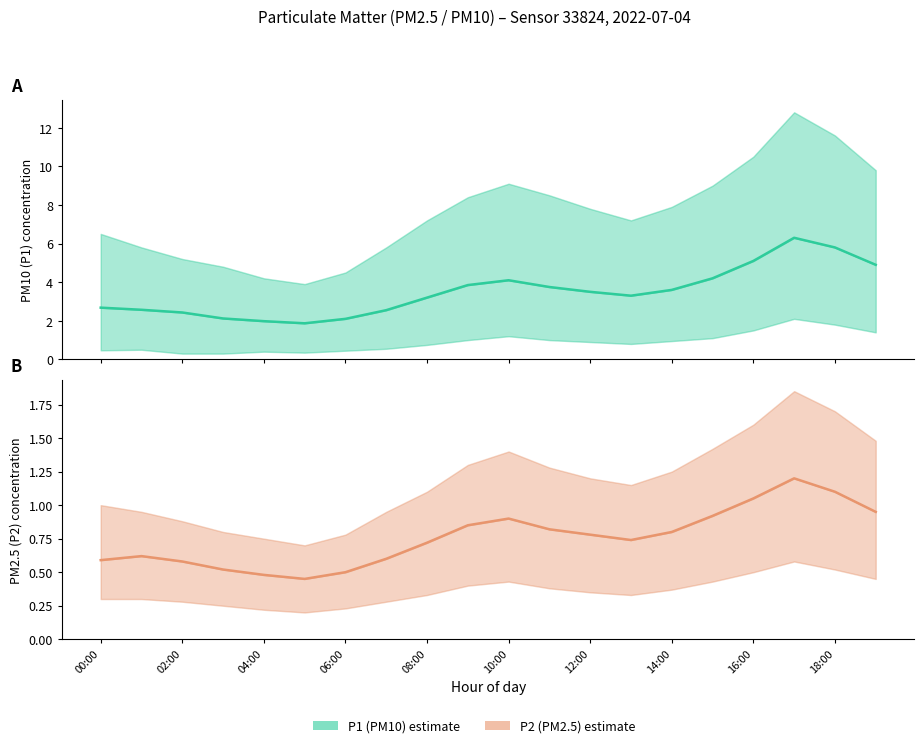

Which series changed the most between 06:00 and 18:00?

P1 (PM10) estimate